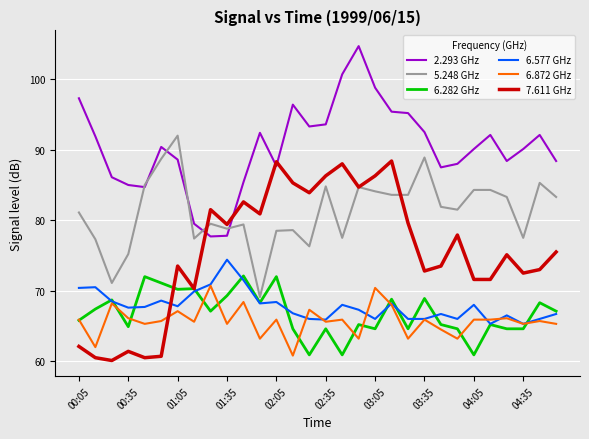

Which series has the widest spread of values?

7.611 GHz